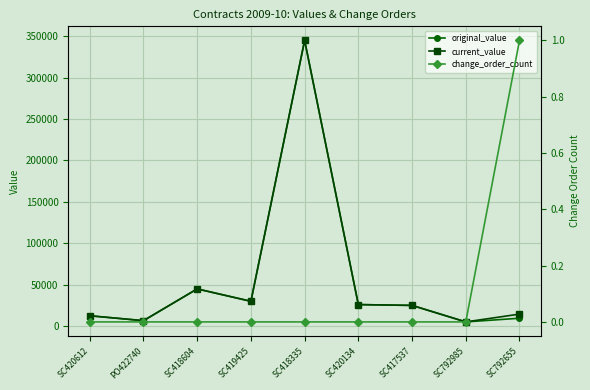

True or false: original_value has a value of 5075.0 at SC792985.

True